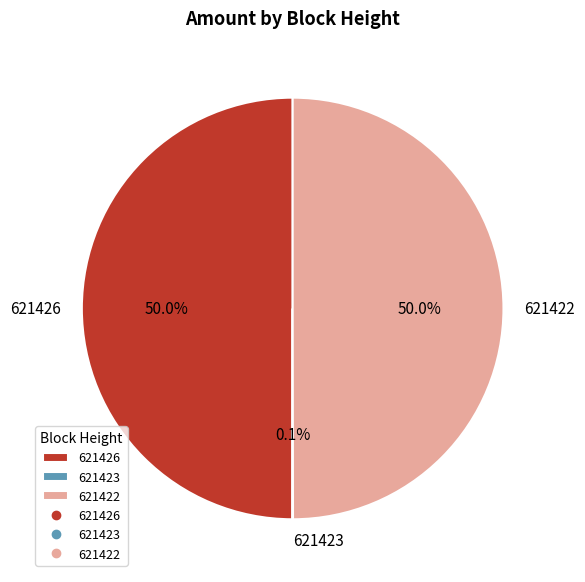

Approximately how many times larger is the value at 621426 compared to 621422?

1.0